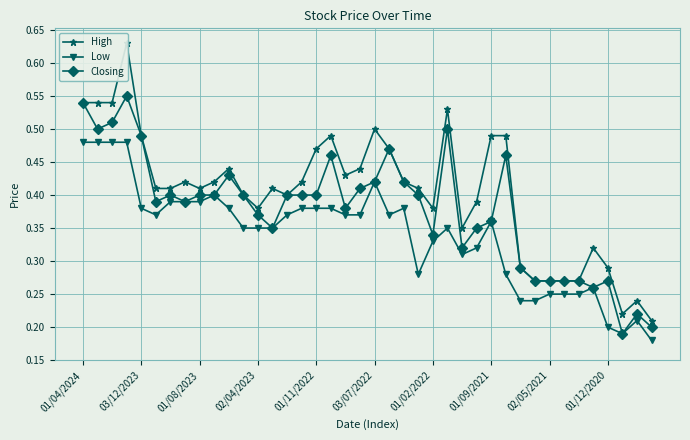

Count the Closing values in the range 0 to 1.

40